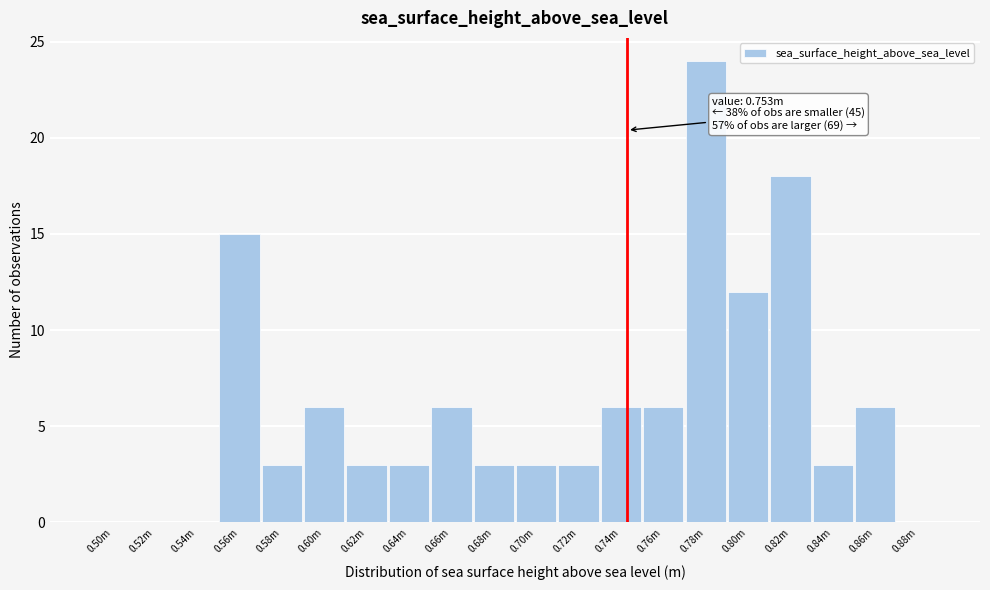

Reading right to left, what are all the values shown in this chart?

0.88m=0	0.86m=6	0.84m=3	0.82m=18	0.80m=12	0.78m=24	0.76m=6	0.74m=6	0.72m=3	0.70m=3	0.68m=3	0.66m=6	0.64m=3	0.62m=3	0.60m=6	0.58m=3	0.56m=15	0.54m=0	0.52m=0	0.50m=0